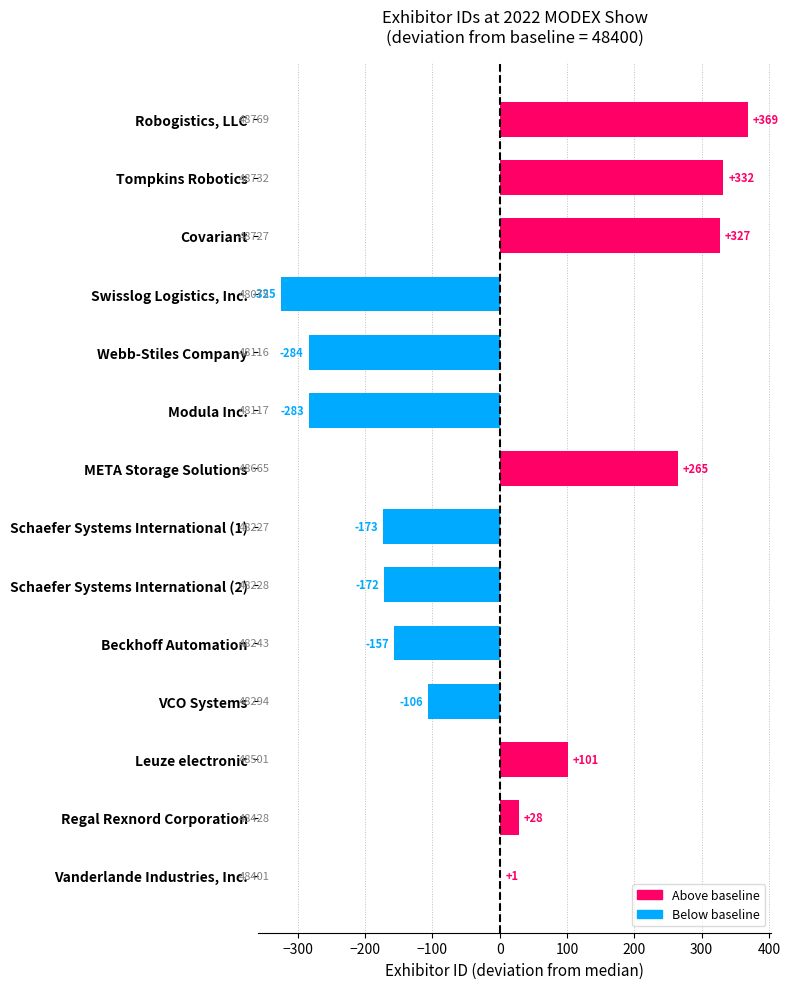

Between Regal Rexnord Corporation and Modula Inc., which is larger?

Regal Rexnord Corporation